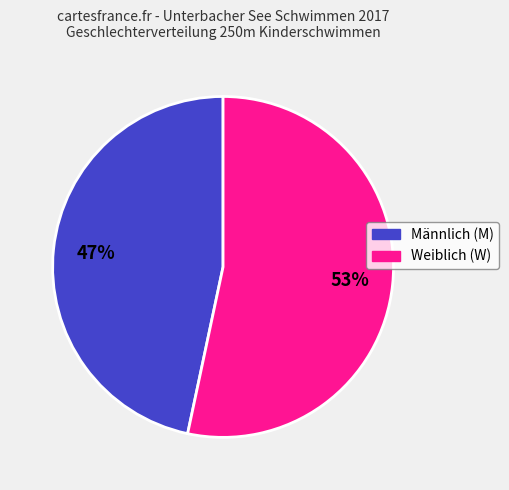

Is there any slice that represents more than half of the pie?

Yes